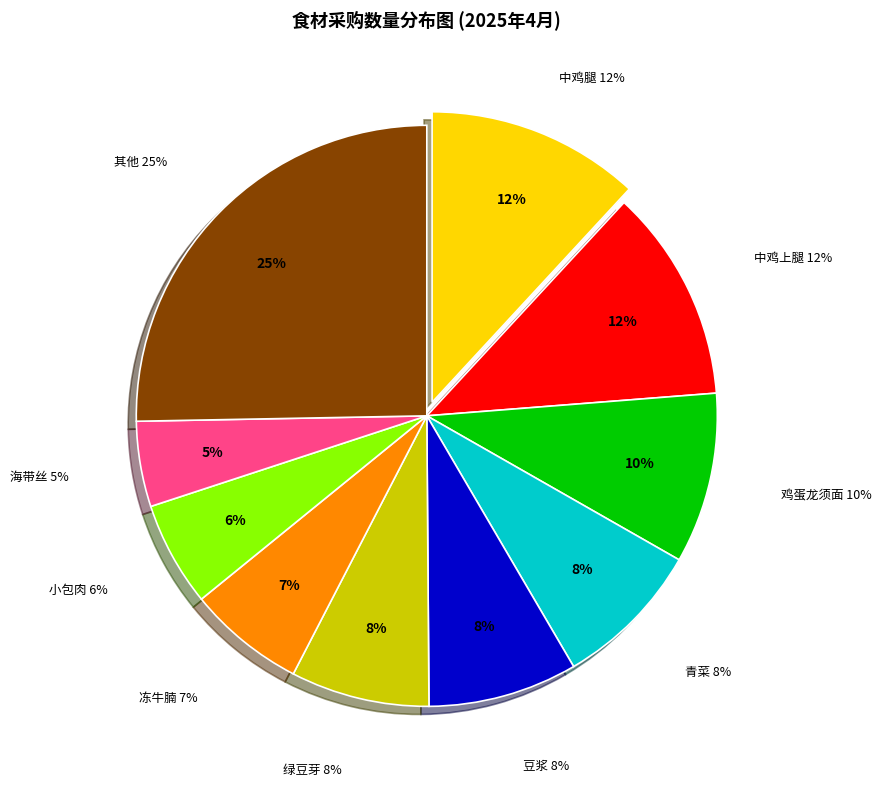

Is there a majority slice in this chart?

No